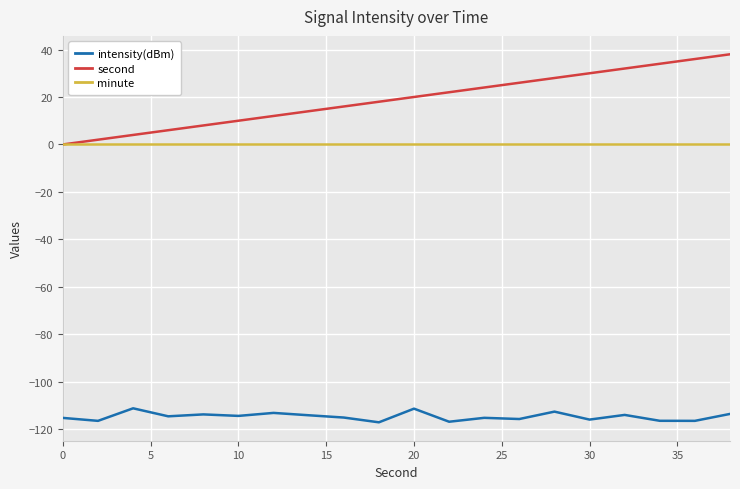

Which series has the widest spread of values?

second